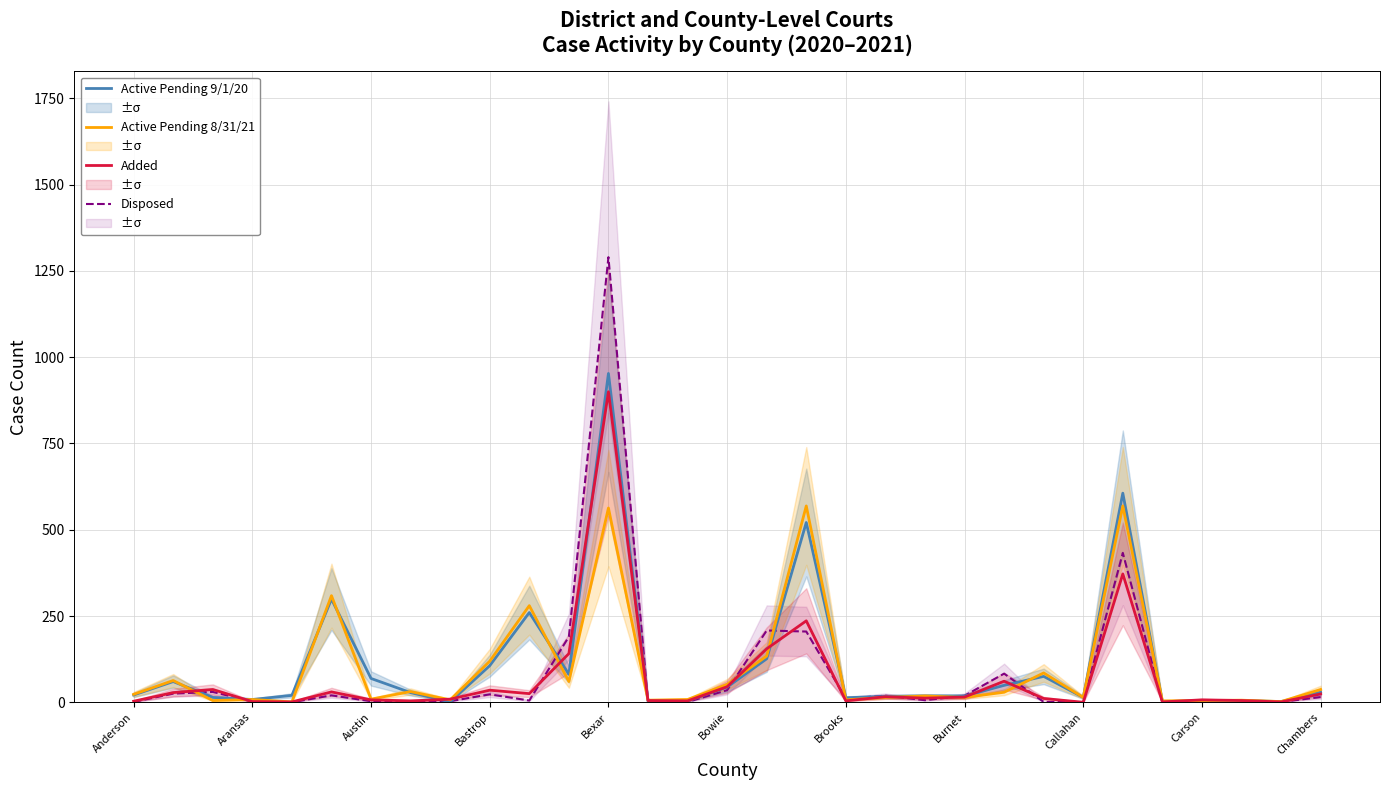

At how many categories does at least one series exceed 1102?

1